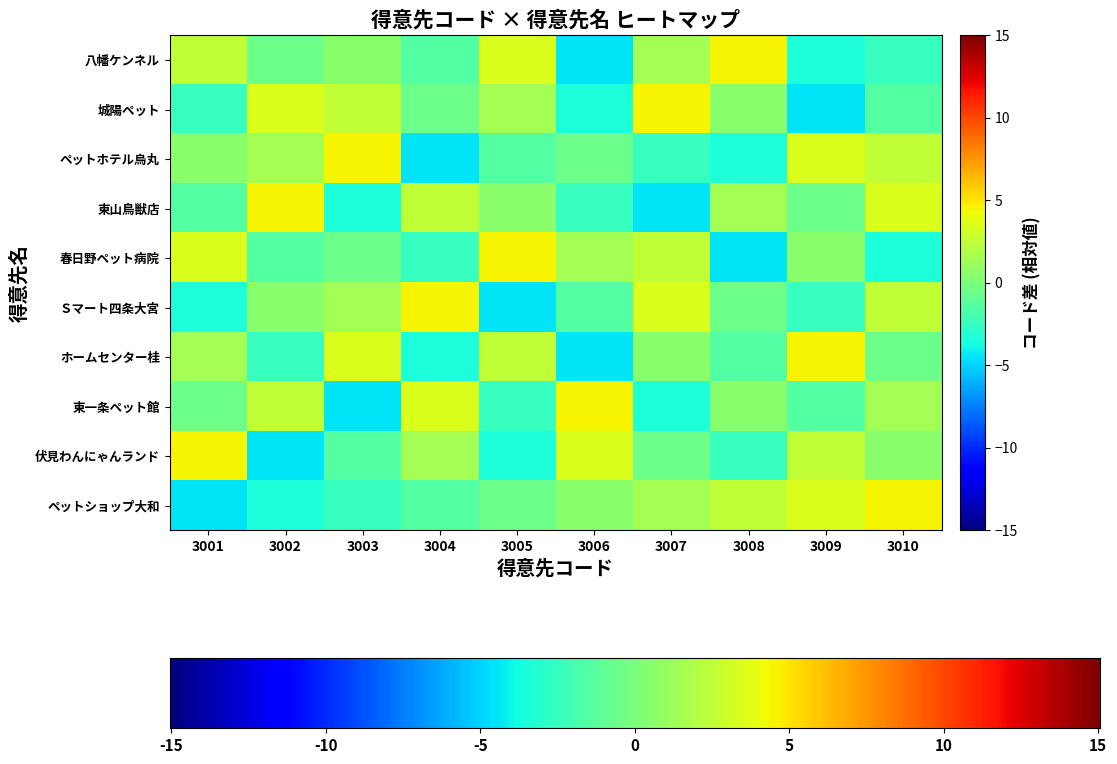

At which label does 春日野ペット病院 reach its minimum?

3008